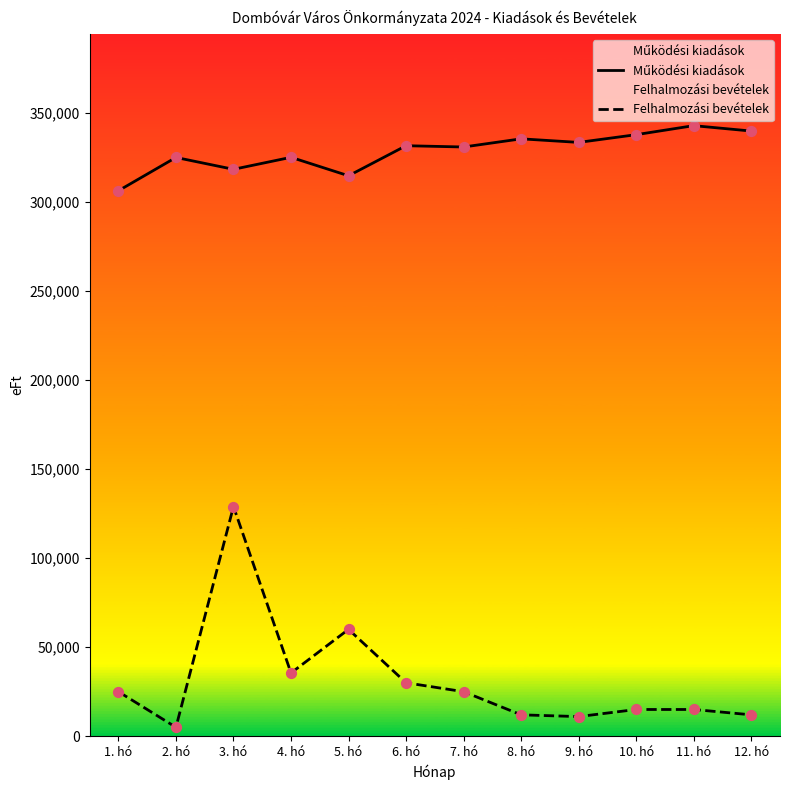

What are all the series names shown in the legend?

Működési kiadások, Felhalmozási bevételek